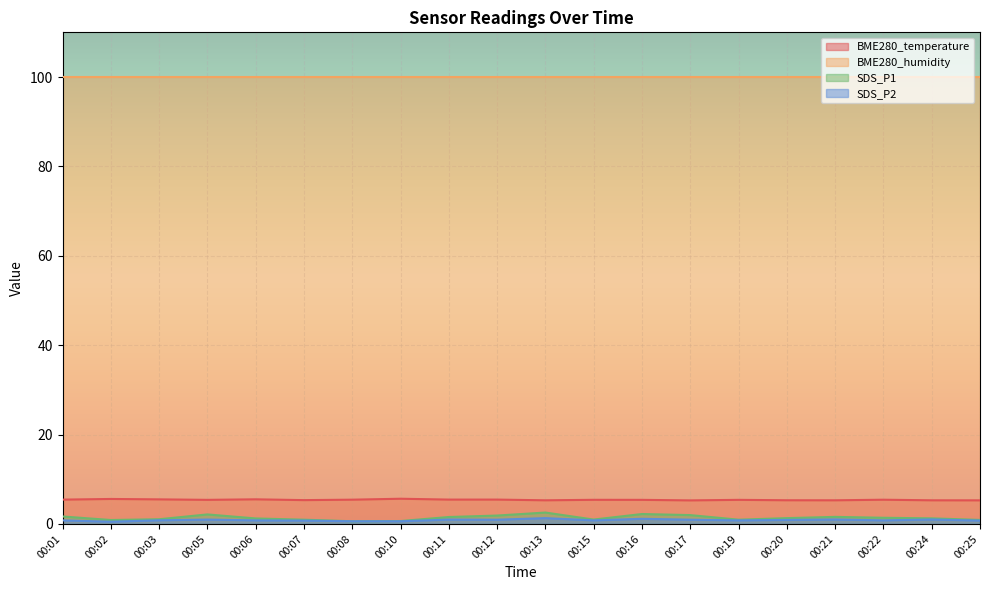

Between 00:05 and 00:24, which series saw the biggest shift?

SDS_P1